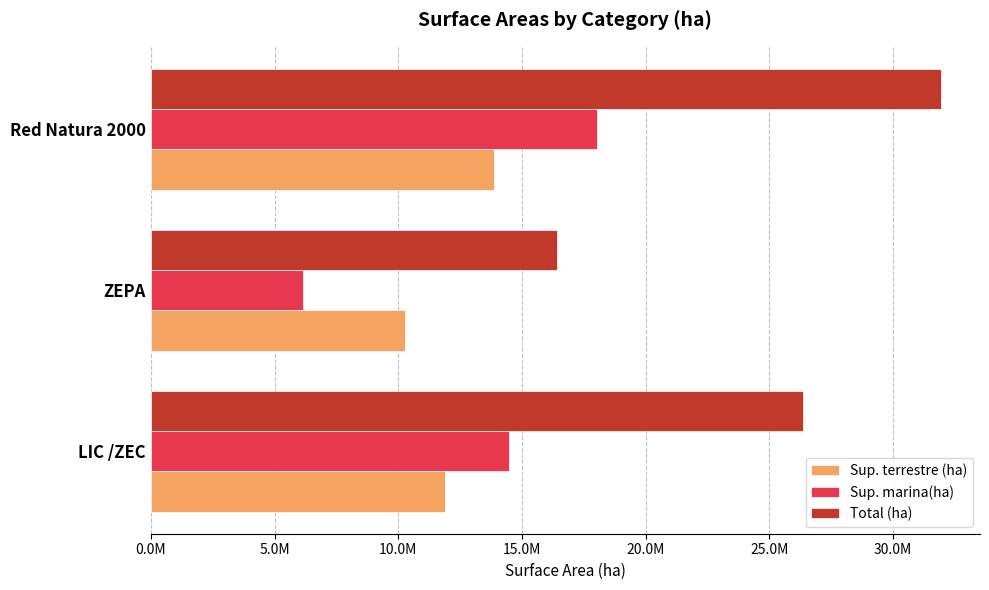

What are all the series names shown in the legend?

Sup. terrestre (ha), Sup. marina(ha), Total (ha)